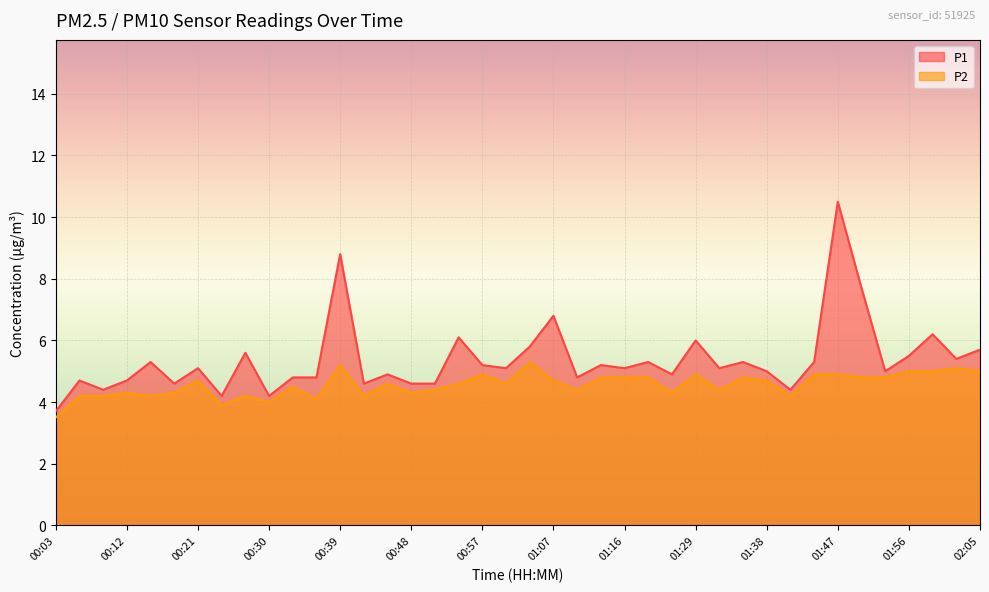

How many interior local valleys does the P2 series have?

11